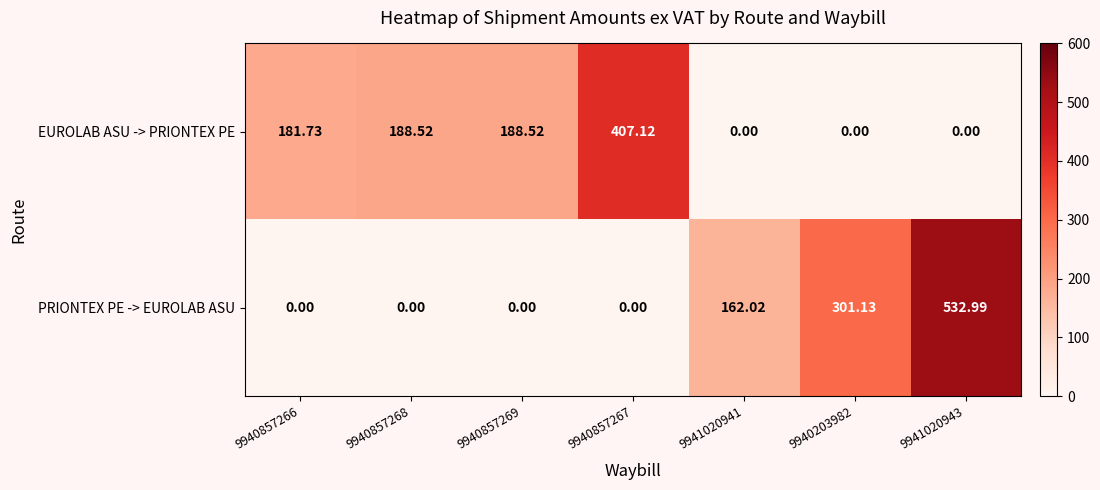

At which category is the sum across all series the highest?

9941020943